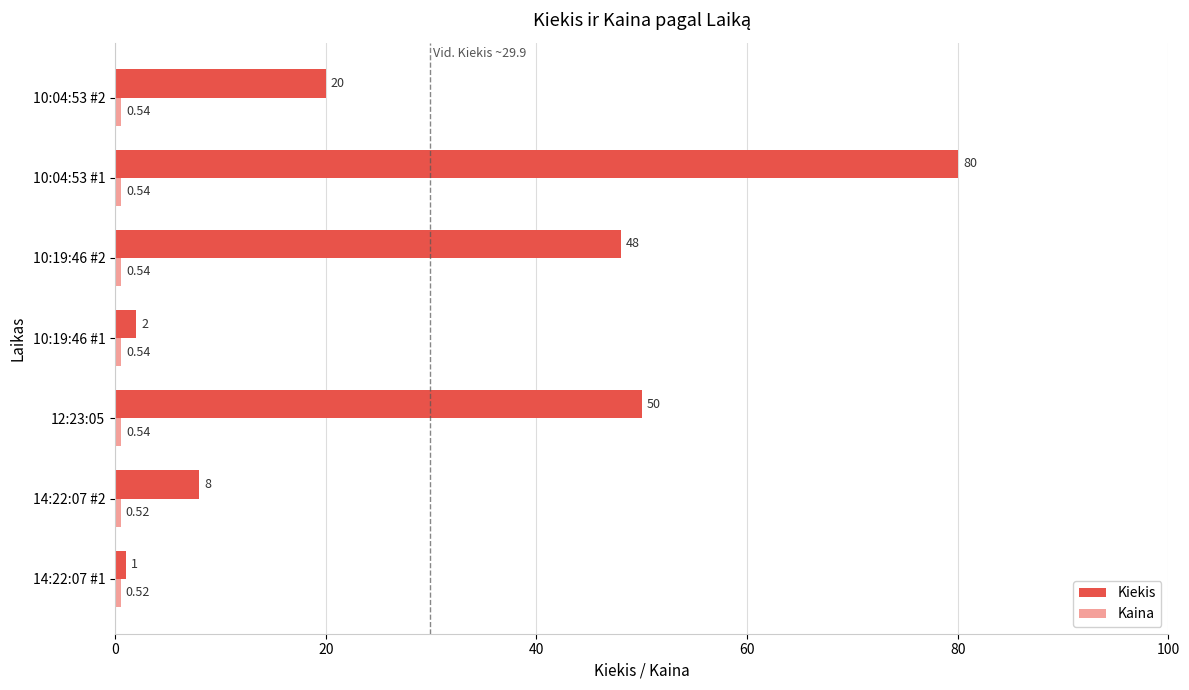

At which category is the sum across all series the highest?

10:04:53 #1